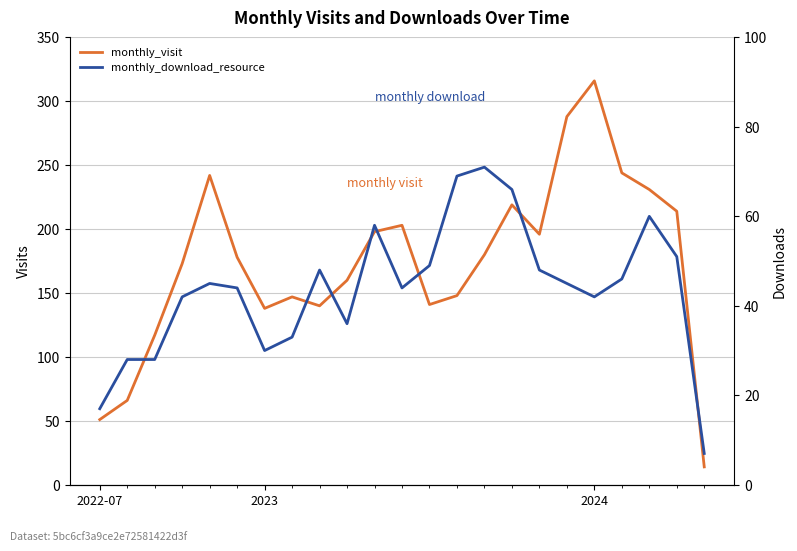

What is the approximate value of monthly_visit at 4, to the nearest 10?

240